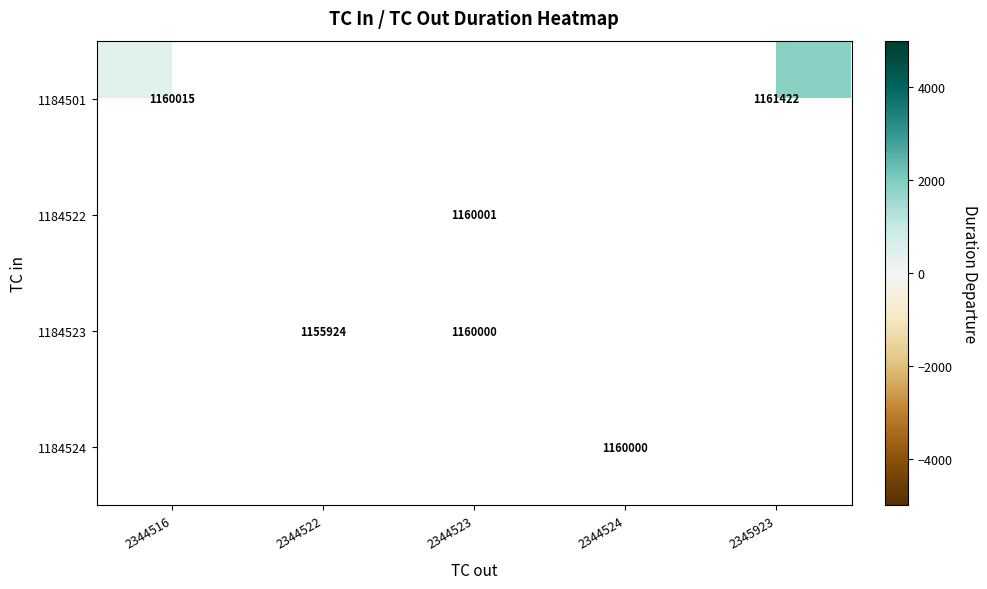

How many positive values does the 1184501 series have?

2